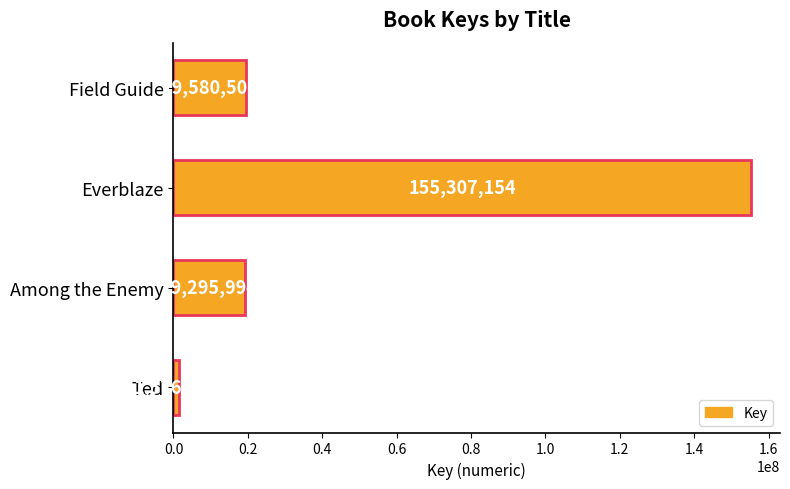

List the labels in order of value, smallest first.

Ted, Among the Enemy, Field Guide, Everblaze